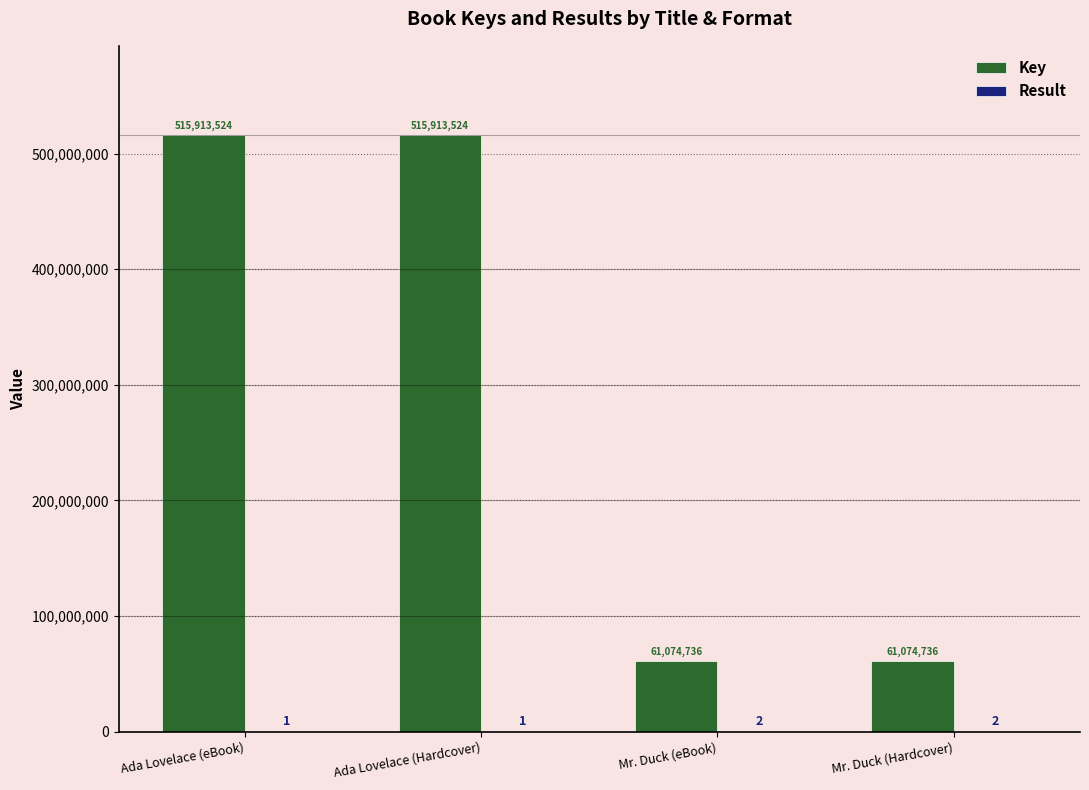

True or false: Key has a value of 95914294 at Mr. Duck (Hardcover).

False